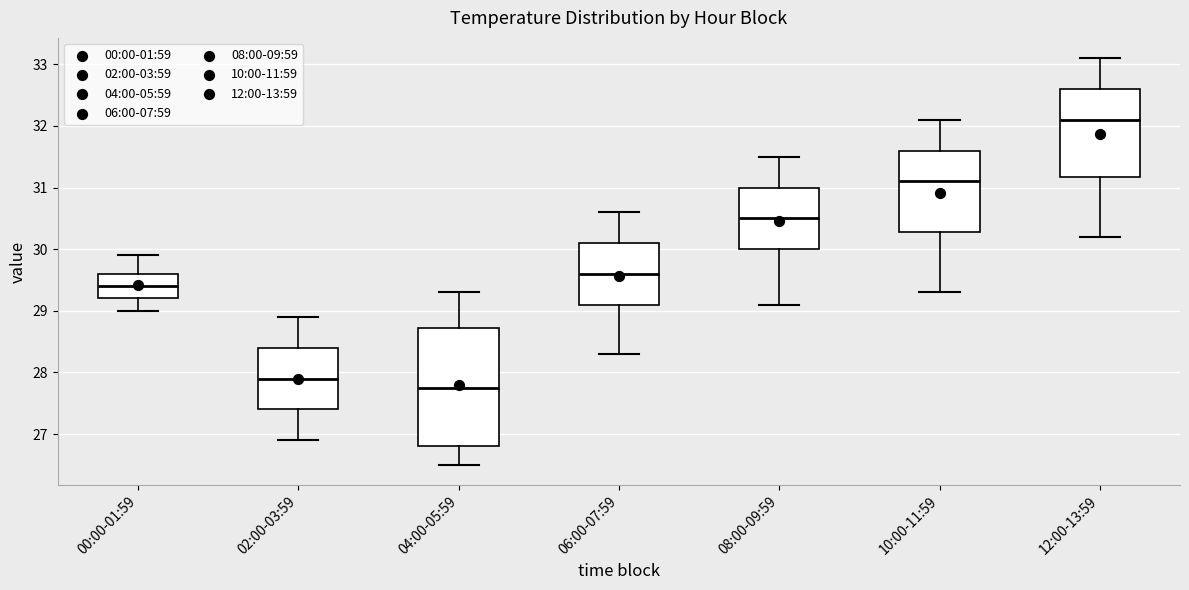

Comparing the boxes themselves (not the whiskers), which one is the tallest?

04:00-05:59